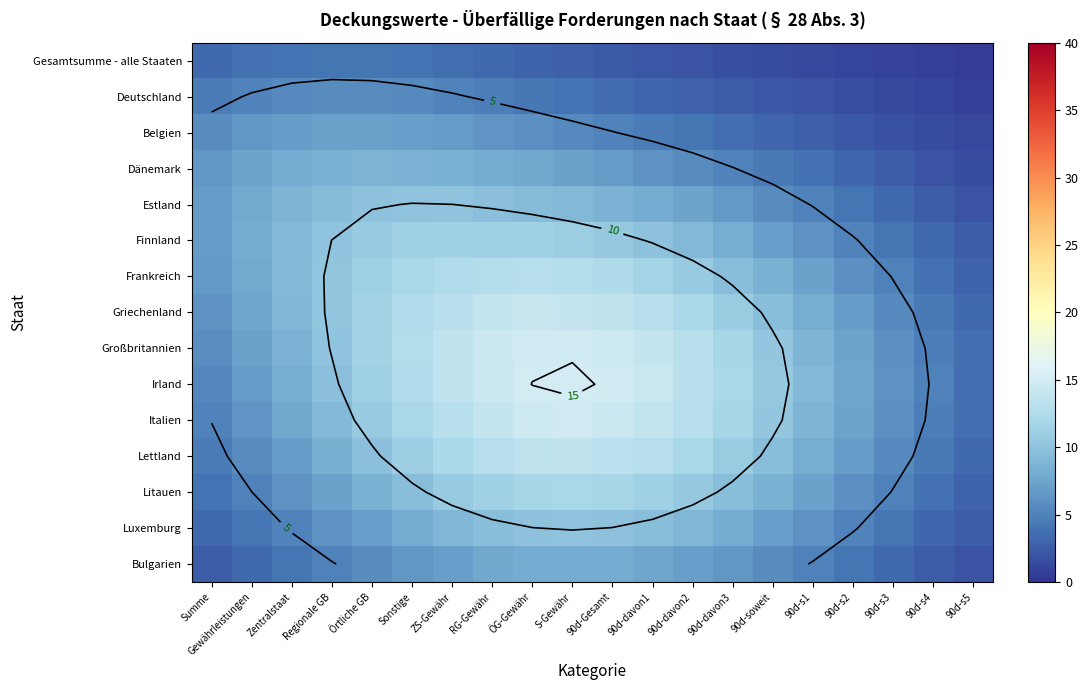

The value of Luxemburg at ZS-Gewähr is 15.7. True or false?

False